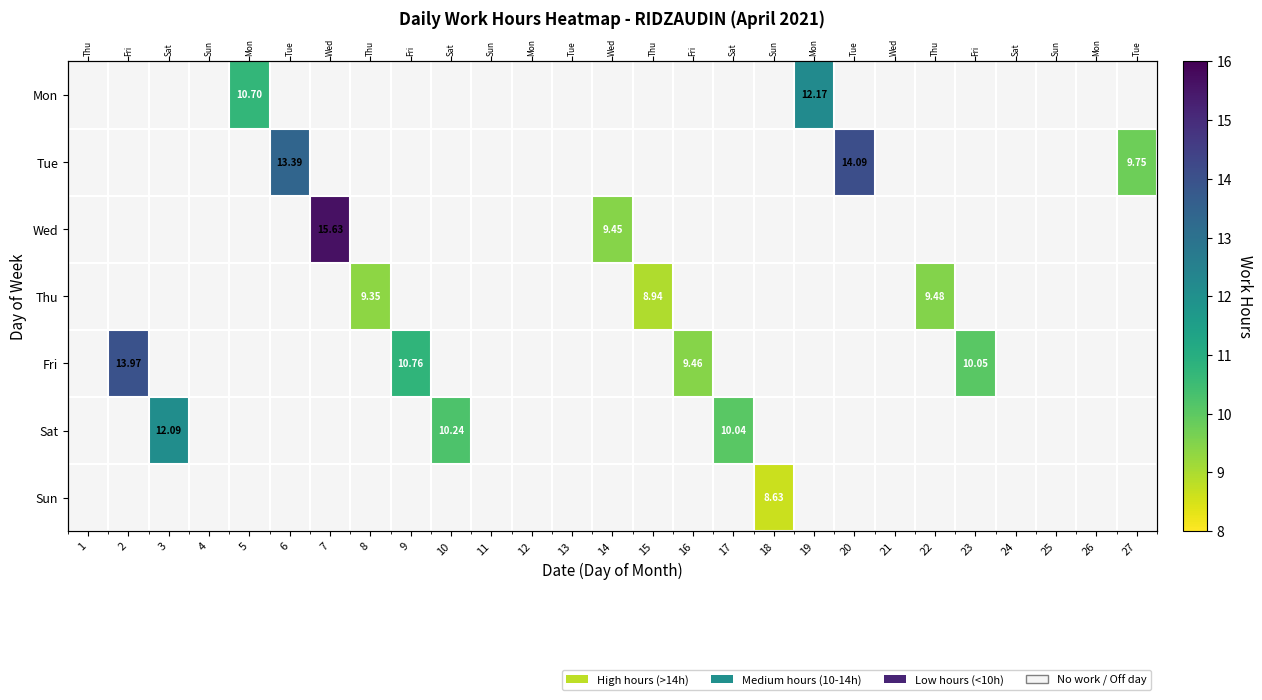

What is the minimum value shown in the chart?

8.6